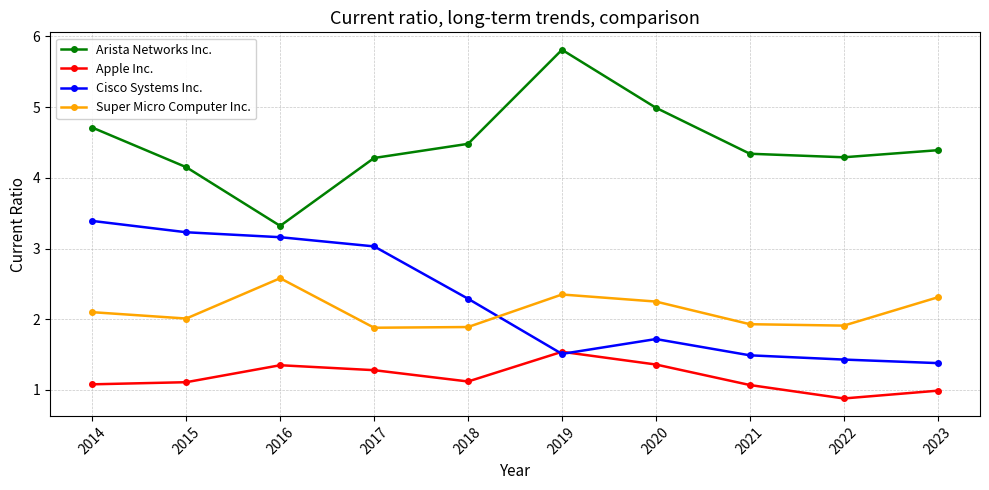

What are all the series names shown in the legend?

Arista Networks Inc., Apple Inc., Cisco Systems Inc., Super Micro Computer Inc.